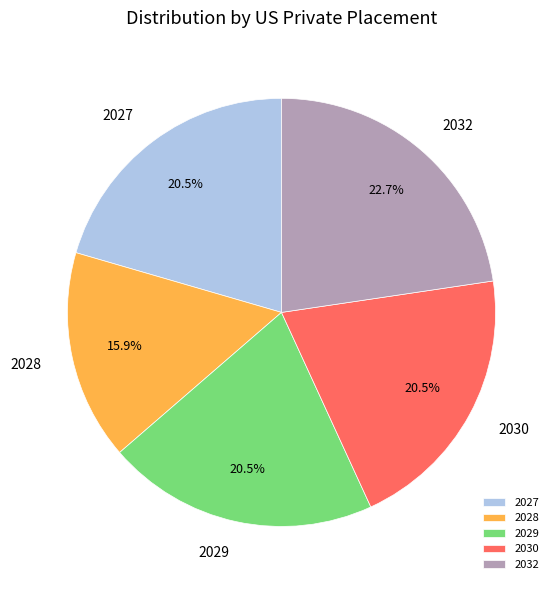

What is the smallest slice in the pie chart?

2028